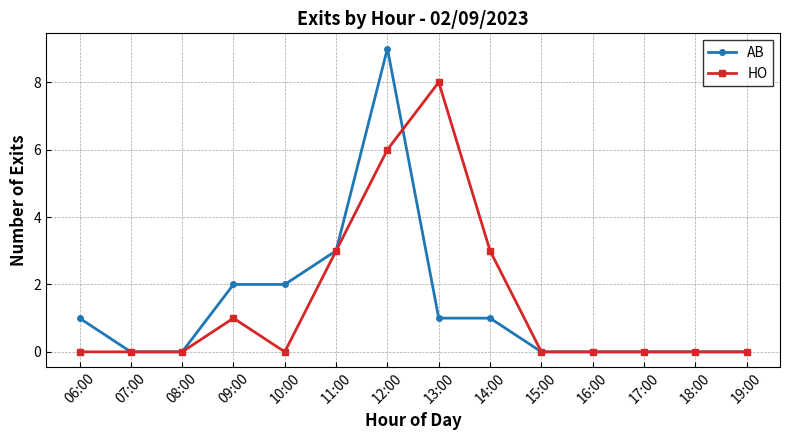

True or false: HO has more than 1 points higher than both neighbors.

True